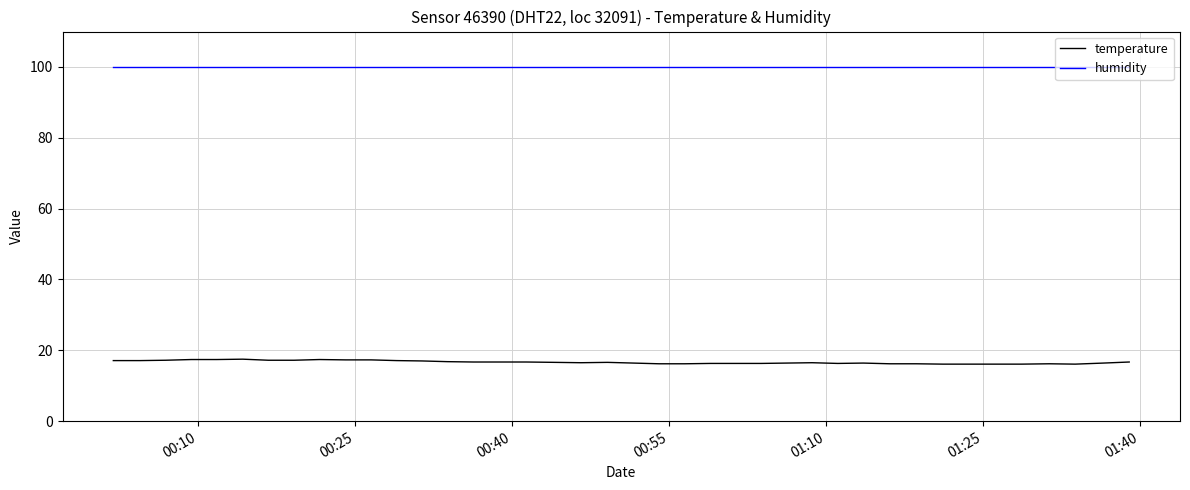

True or false: temperature and humidity intersect in this chart.

False